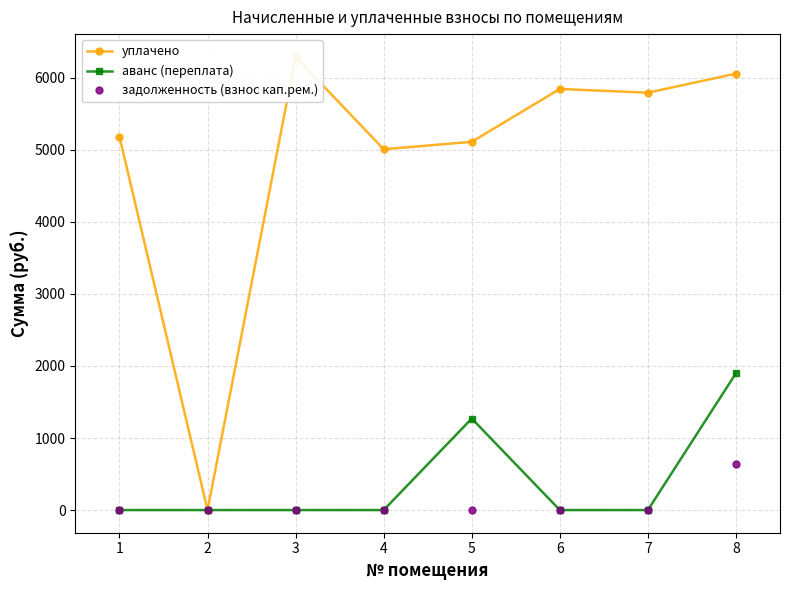

True or false: задолженность (взнос кап.рем.) has more than 2 points higher than both neighbors.

False